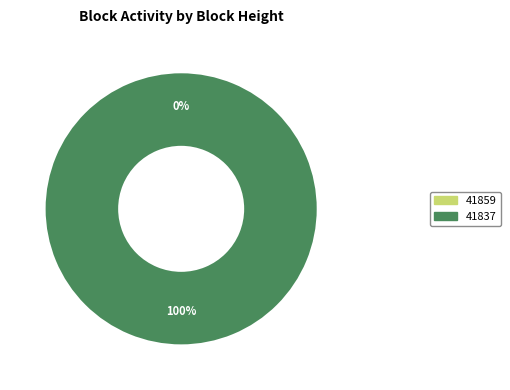

To the nearest percent, what is the difference between the 41837 and 41859 slice percentages?

100%